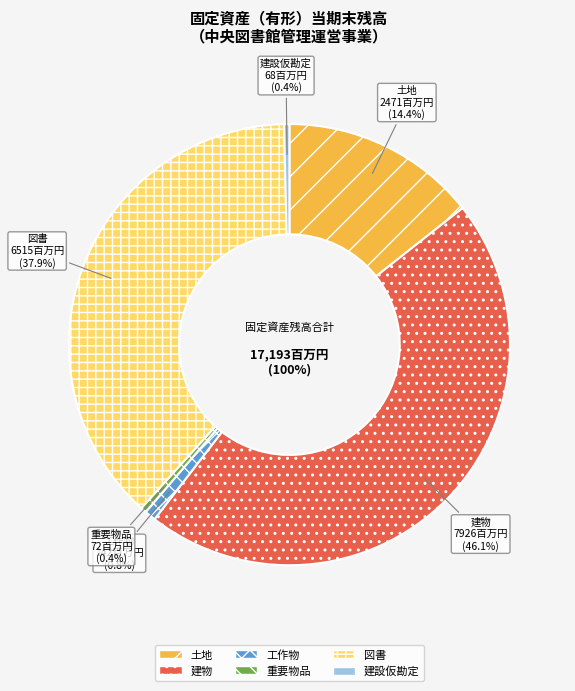

Do 建物 and 重要物品 together represent more than half of the pie?

No